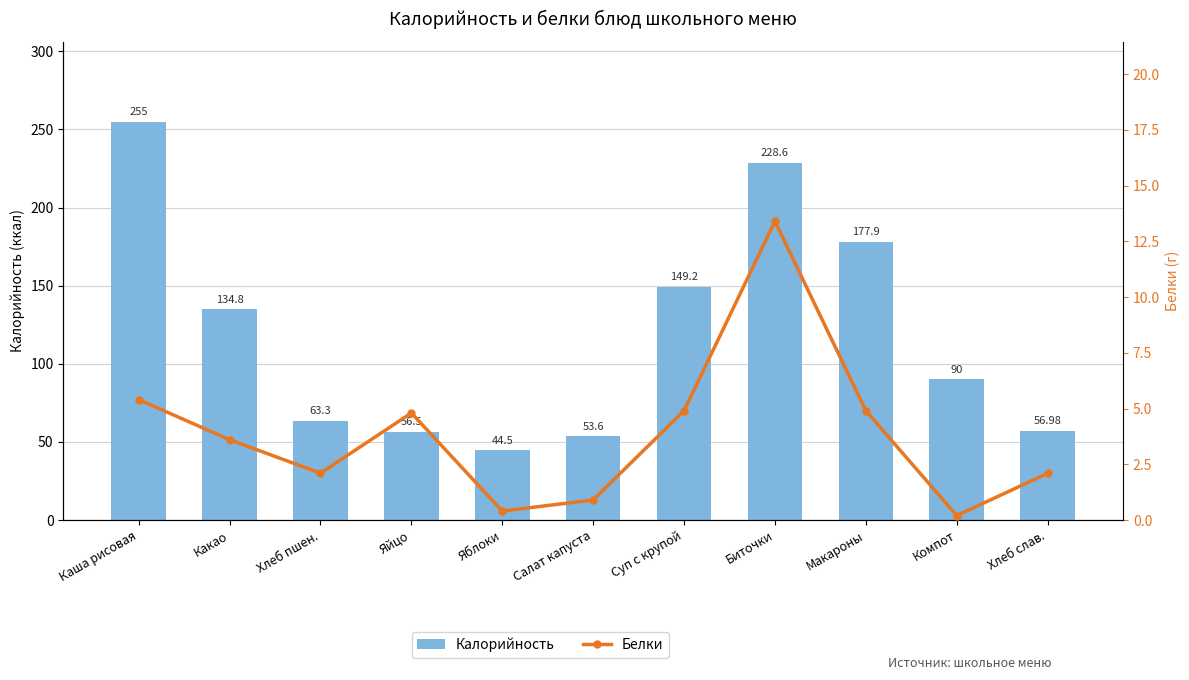

True or false: Калорийность has a value of 38.6 at Яйцо.

False